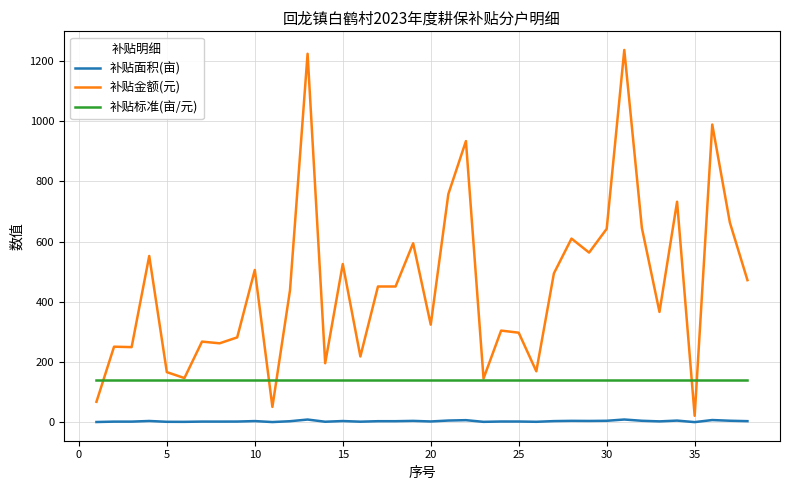

What is the greatest value displayed?

1236.2